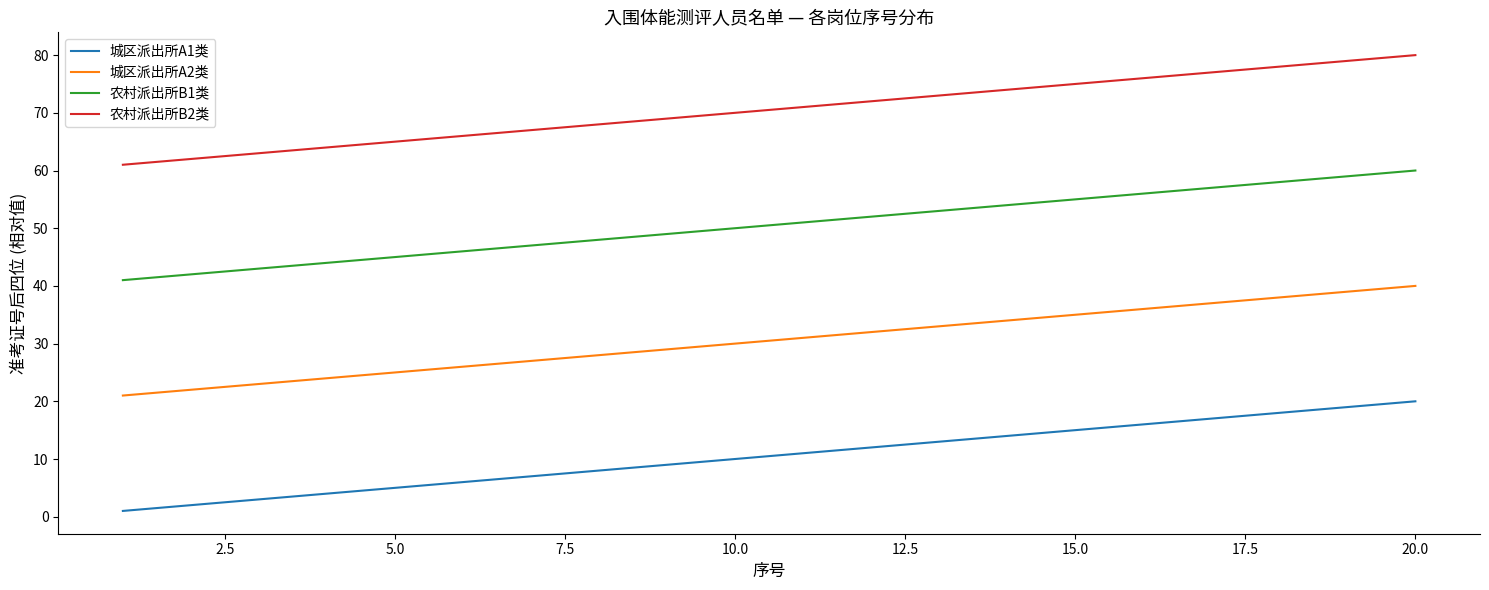

Which series has the largest total across all categories?

农村派出所B2类